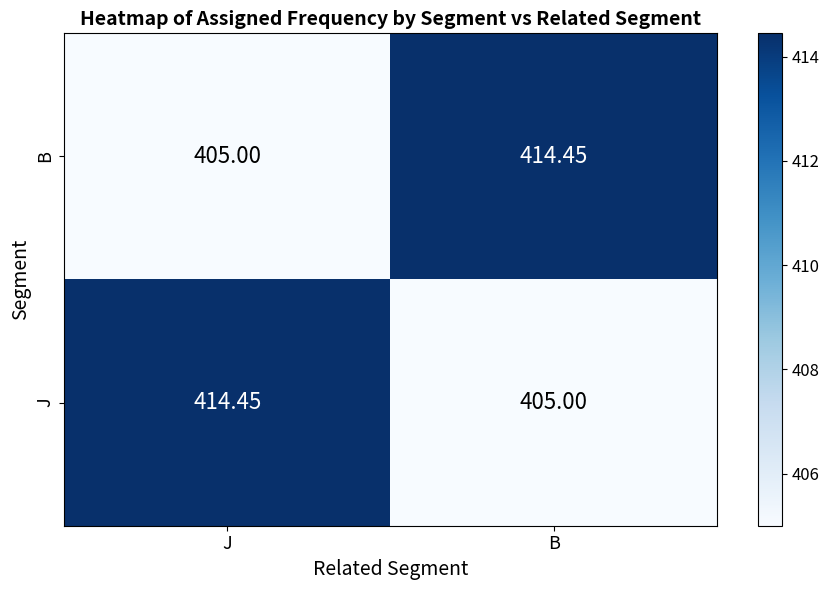

At how many categories does at least one series exceed 411?

2